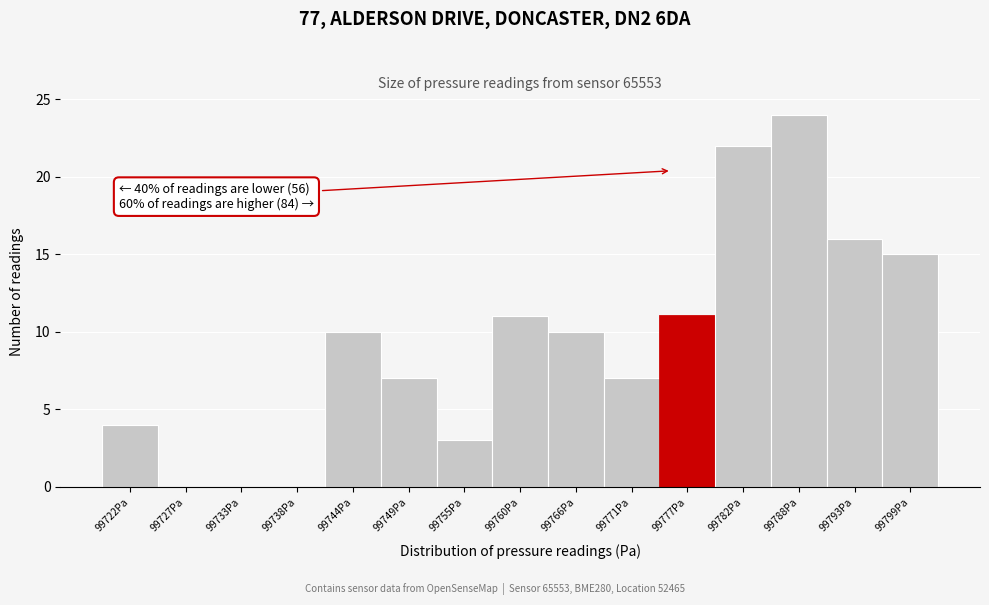

Which range on the x-axis has the tallest bar?

99785 to 99790